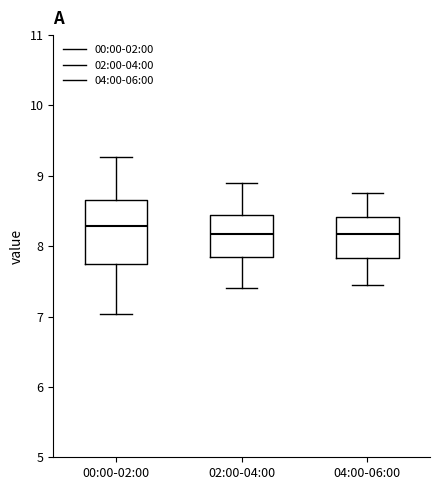

Reading left to right, read every box against the y-axis: the position of its median line, the range the box covers, and the ends of its whiskers. The values are not printed on the chart, so give them approximately, as read against the axis.

00:00-02:00: median 8.3, box 7.8 to 8.7, whiskers 7.0 to 9.3
02:00-04:00: median 8.2, box 7.9 to 8.5, whiskers 7.4 to 8.9
04:00-06:00: median 8.2, box 7.8 to 8.4, whiskers 7.5 to 8.8